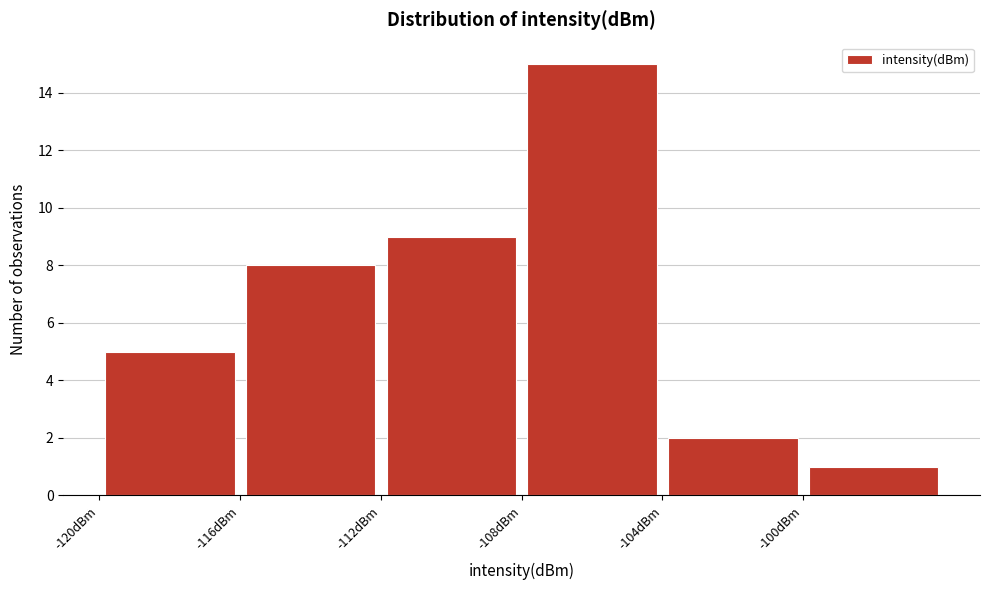

Which range on the x-axis has the tallest bar?

-108 to -104